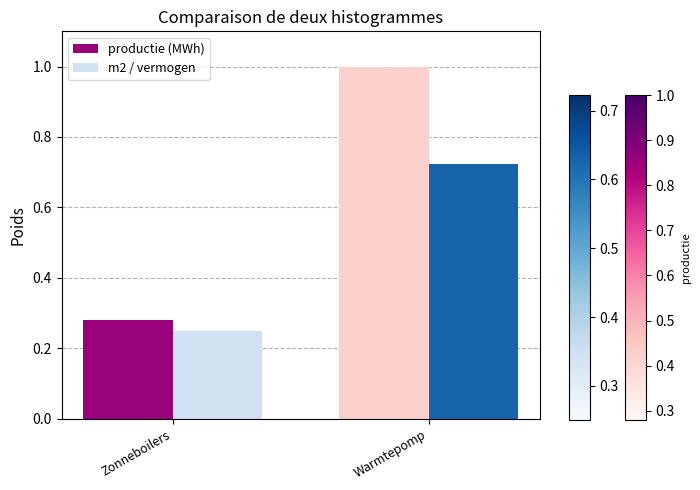

Is it true that productie (MWh) equals 0.4 at Warmtepomp?

False